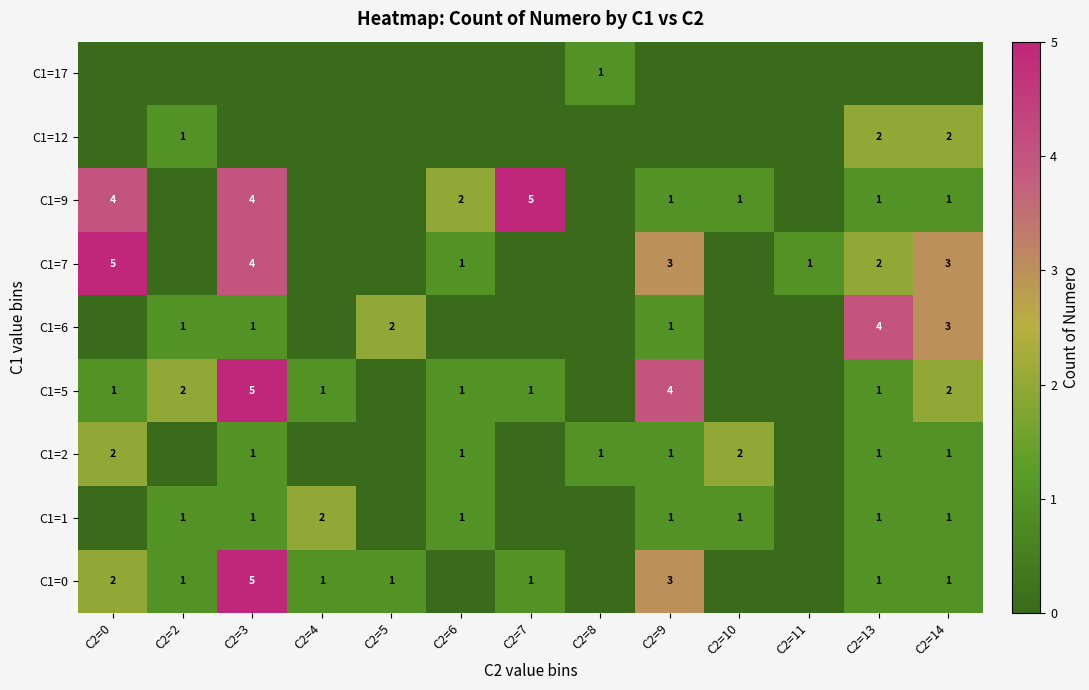

True or false: C1=0 has a value of 1 at C2=0.

False